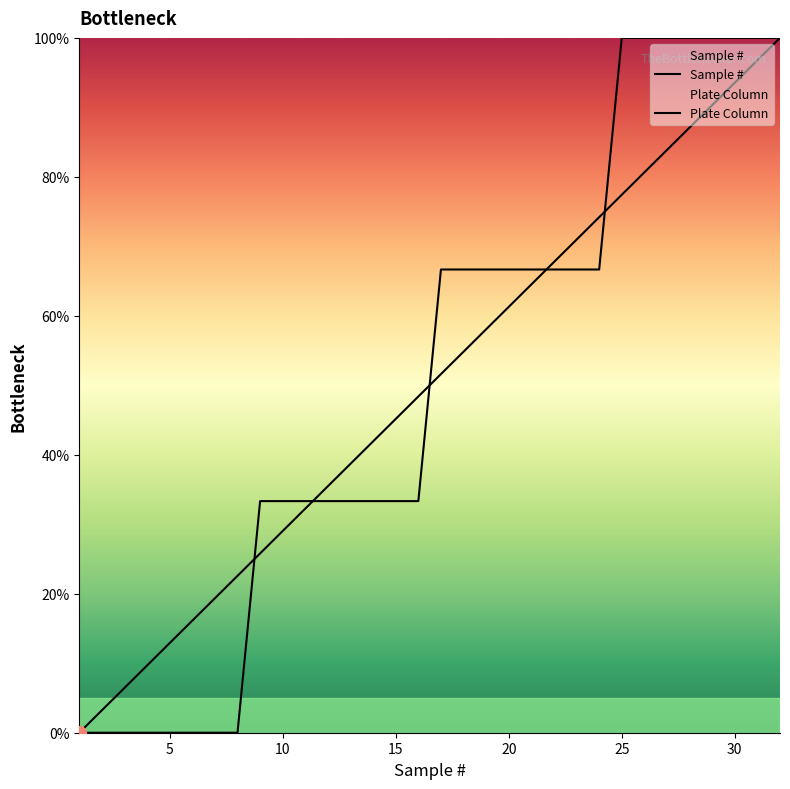

At which label does Sample # reach its peak?

32